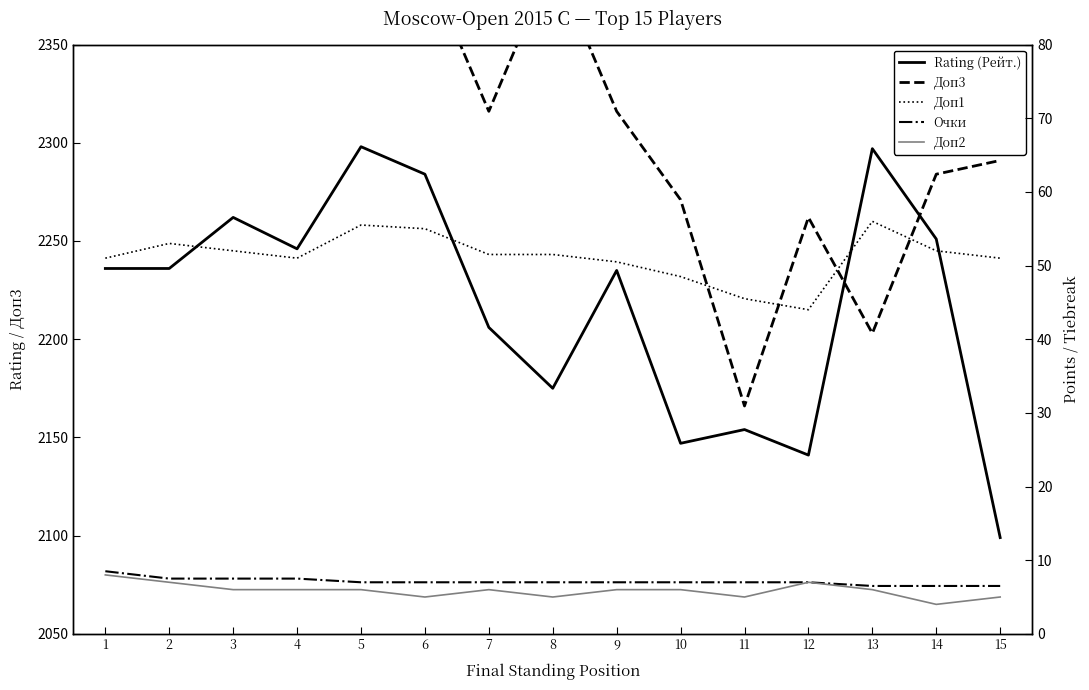

True or false: Доп2 has a value of 5.0 at 15.

True